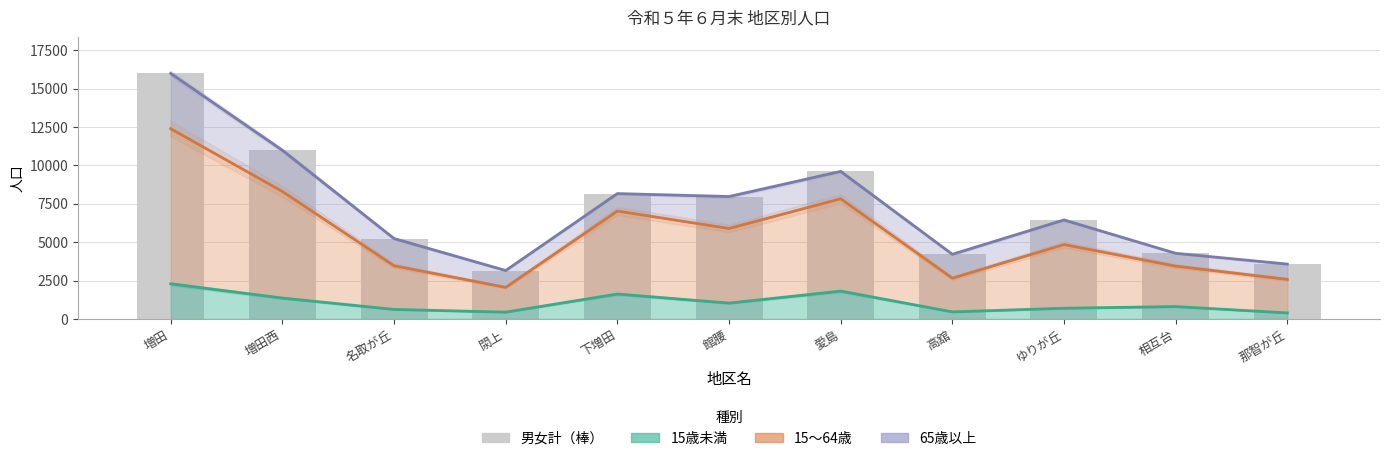

Which has a higher value, 名取が丘 or 愛島?

愛島